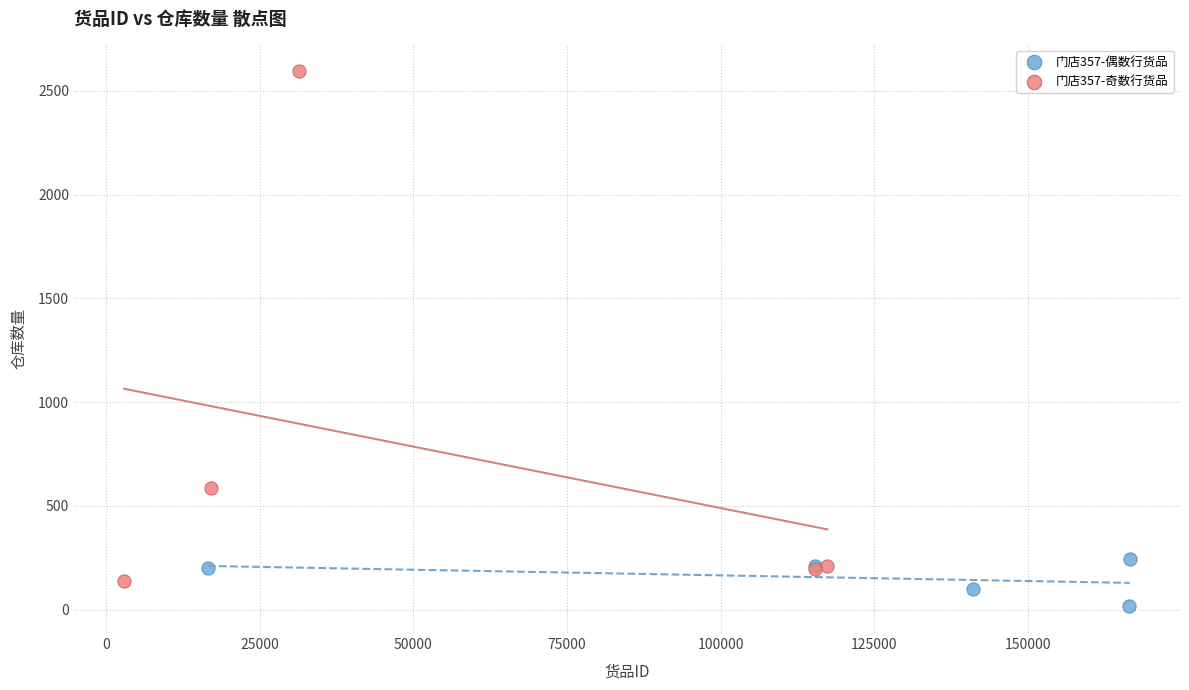

Which series contains the lowest Y value?

门店357-偶数行货品